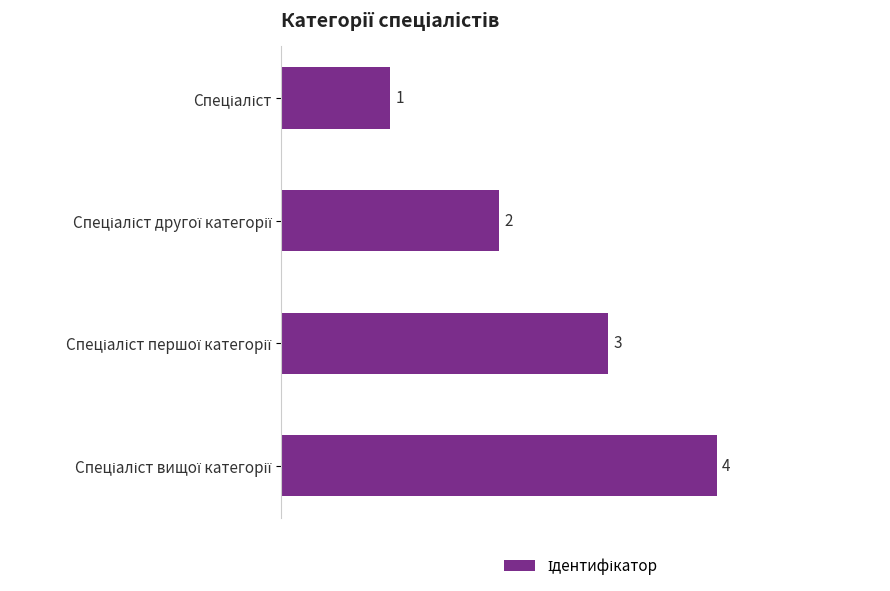

What is the difference between the second highest and second lowest values?

1